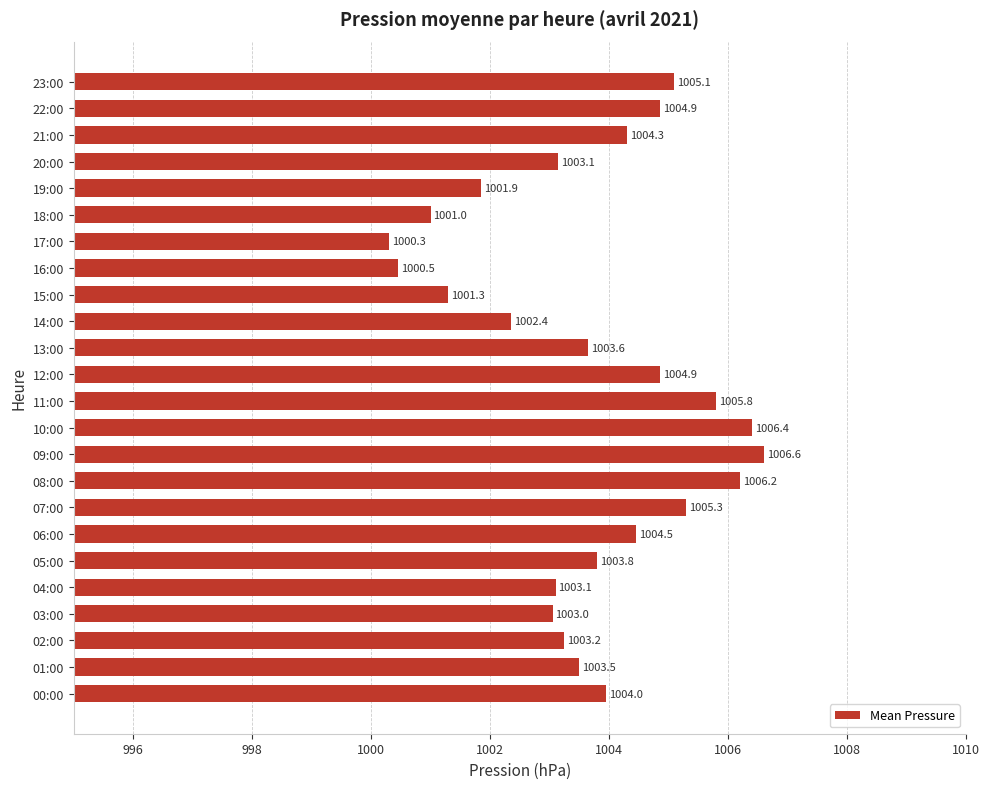

True or false: the data shows 1639.8 at 21:00.

False